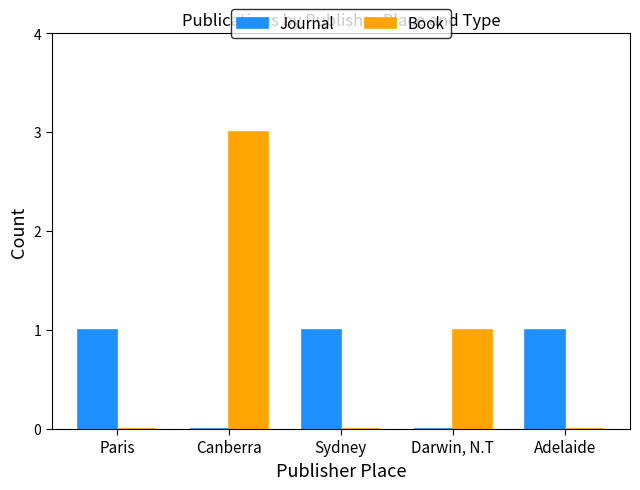

Which series changed the most between Canberra and Darwin, N.T?

Book